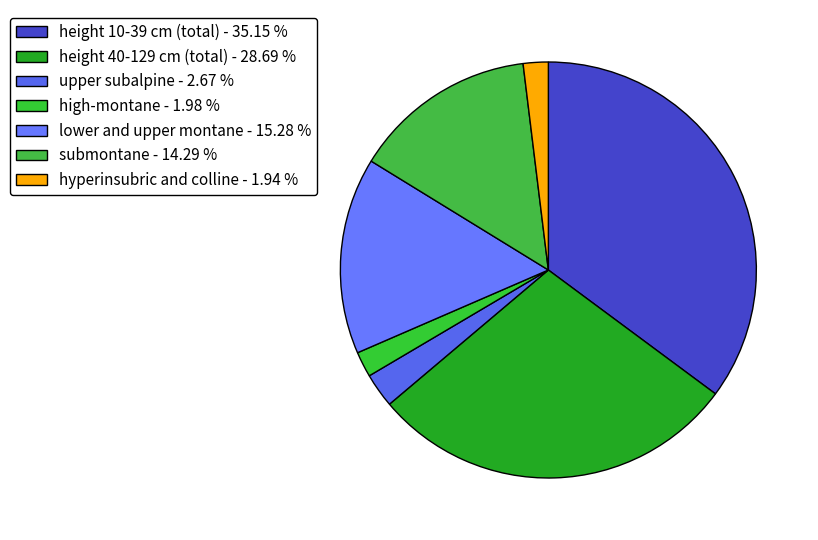

The height 10-39 cm (total) slice represents 50% of the pie. True or false?

False